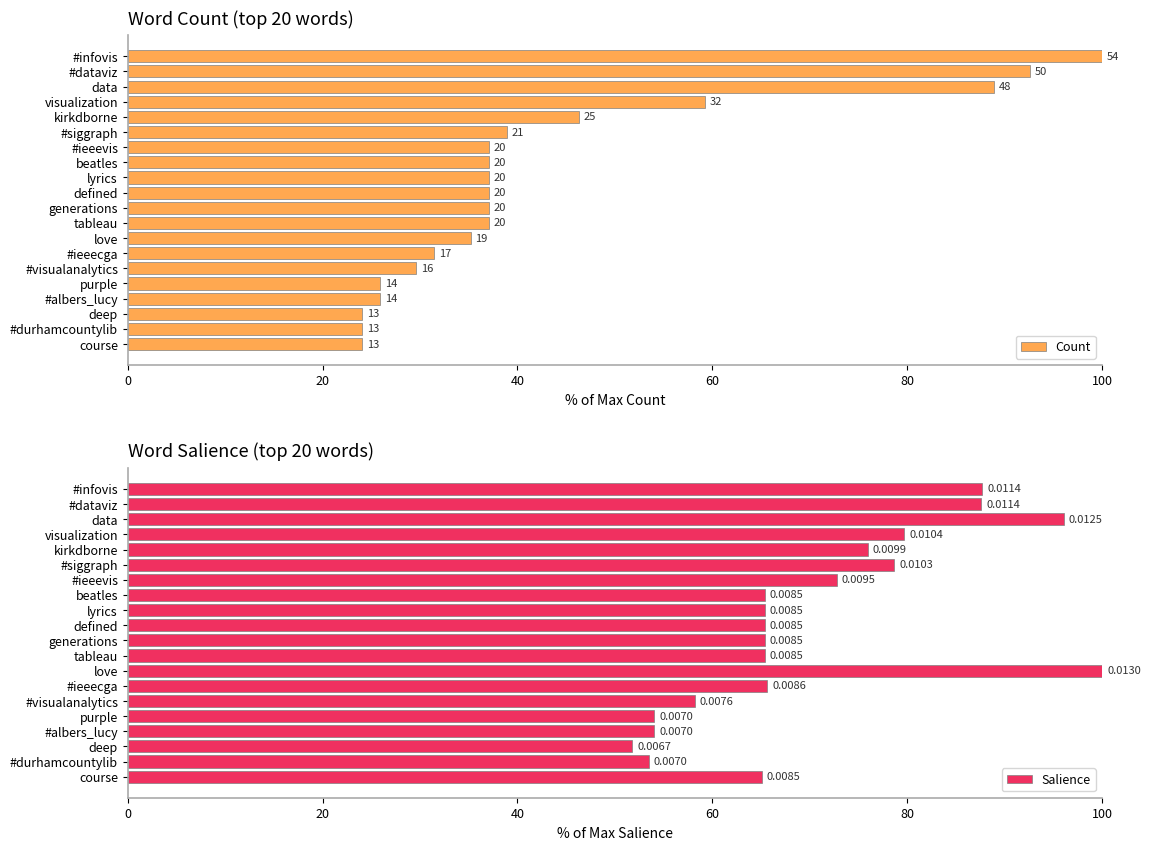

The value of Salience at lyrics is 85.2. True or false?

False